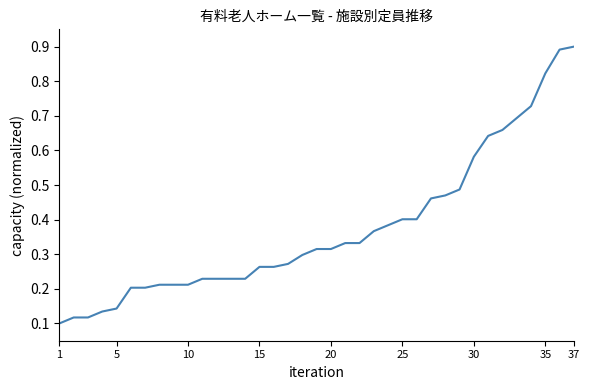

Does the chart have visible grid lines?

No